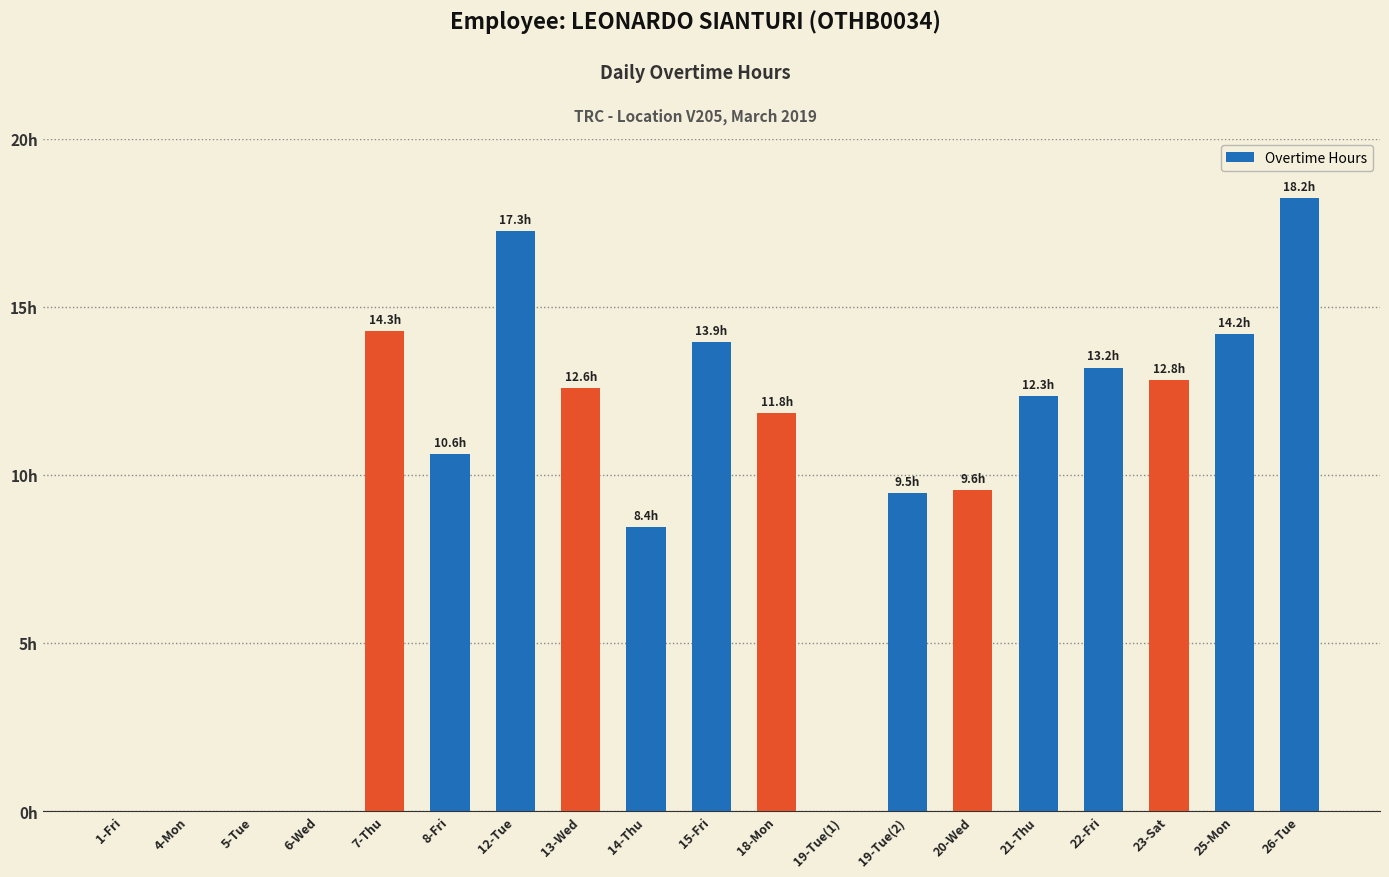

Reading left to right, list all the values displayed in this chart.

0.0	0.0	0.0	0.0	14.3	10.6	17.3	12.6	8.4	13.9	11.8	0.0	9.5	9.6	12.3	13.2	12.8	14.2	18.2